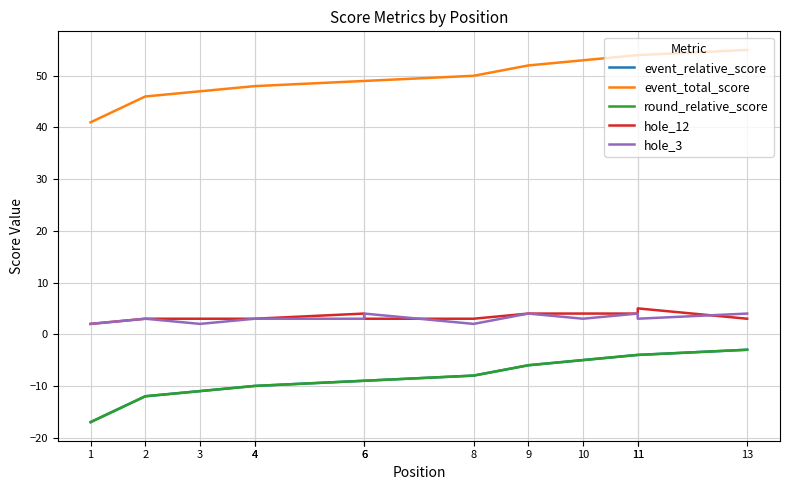

What is the spread (max minus min) of values at 6?

58